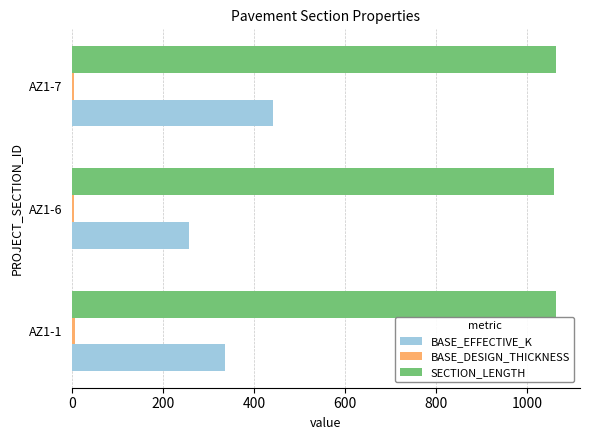

What is the average value of the SECTION_LENGTH series?

1062